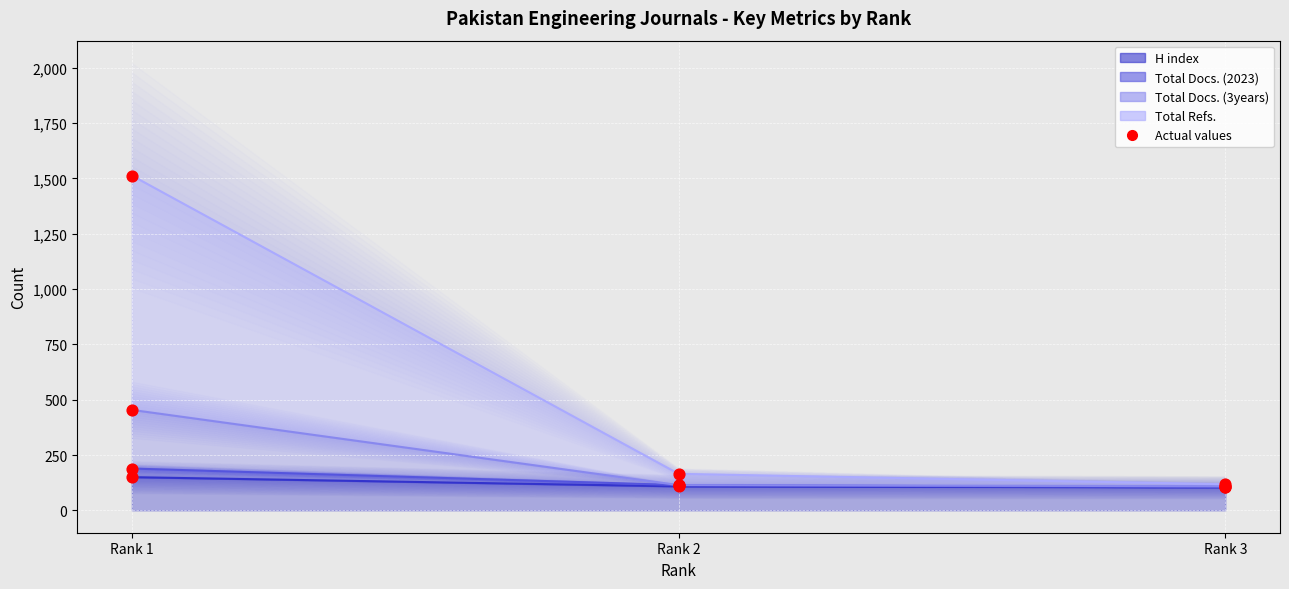

Which series has the largest total across all categories?

Total Refs.